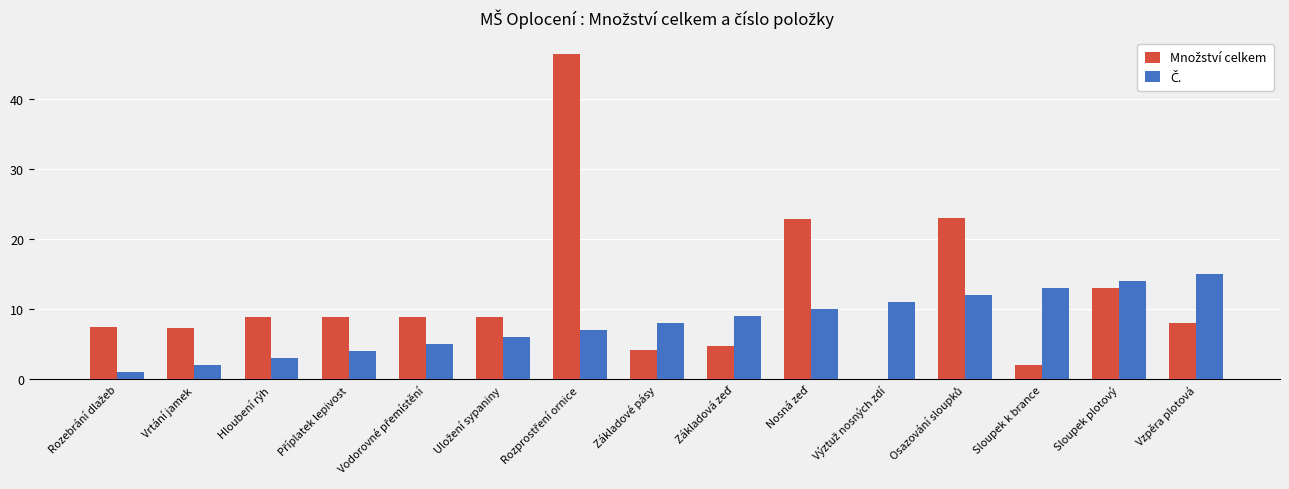

What is the maximum value shown in the chart?

46.4